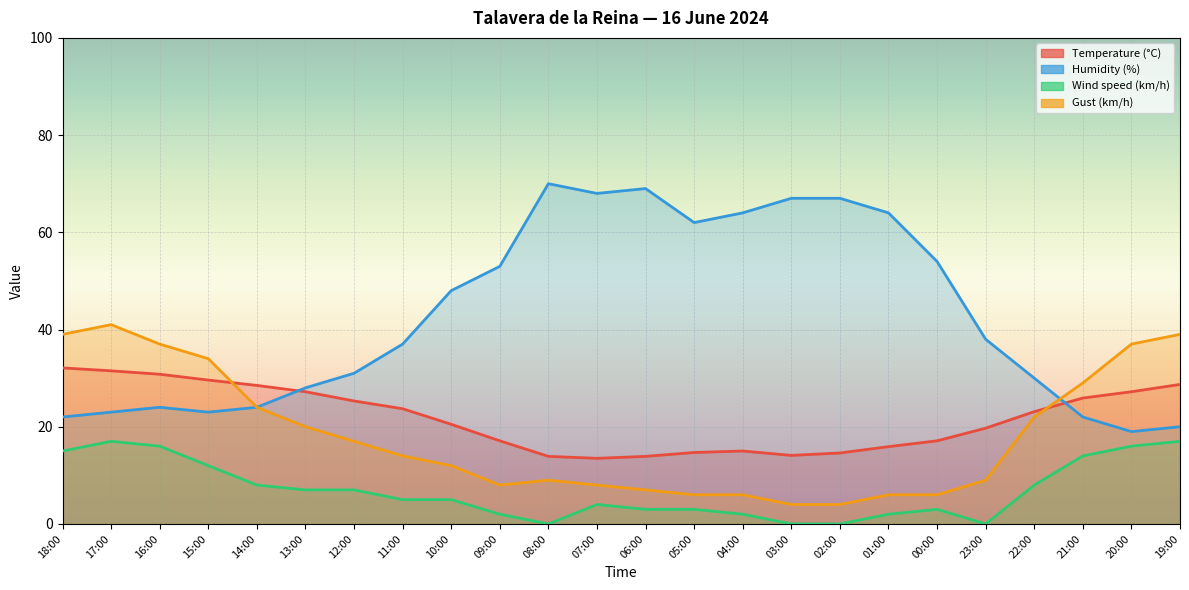

Reading right to left, transcribe all the data shown in this chart.

Temperature (°C): 19:00=28.7	20:00=27.2	21:00=25.9	22:00=23.1	23:00=19.7	00:00=17.1	01:00=15.9	02:00=14.6	03:00=14.1	04:00=15.0	05:00=14.7	06:00=13.9	07:00=13.5	08:00=13.9	09:00=17.1	10:00=20.5	11:00=23.7	12:00=25.3	13:00=27.2	14:00=28.5	15:00=29.6	16:00=30.8	17:00=31.5	18:00=32.1
Humidity (%): 19:00=20.0	20:00=19.0	21:00=22.0	22:00=30.0	23:00=38.0	00:00=54.0	01:00=64.0	02:00=67.0	03:00=67.0	04:00=64.0	05:00=62.0	06:00=69.0	07:00=68.0	08:00=70.0	09:00=53.0	10:00=48.0	11:00=37.0	12:00=31.0	13:00=28.0	14:00=24.0	15:00=23.0	16:00=24.0	17:00=23.0	18:00=22.0
Wind speed (km/h): 19:00=17.0	20:00=16.0	21:00=14.0	22:00=8.0	23:00=0.0	00:00=3.0	01:00=2.0	02:00=0.0	03:00=0.0	04:00=2.0	05:00=3.0	06:00=3.0	07:00=4.0	08:00=0.0	09:00=2.0	10:00=5.0	11:00=5.0	12:00=7.0	13:00=7.0	14:00=8.0	15:00=12.0	16:00=16.0	17:00=17.0	18:00=15.0
Gust (km/h): 19:00=39.0	20:00=37.0	21:00=29.0	22:00=22.0	23:00=9.0	00:00=6.0	01:00=6.0	02:00=4.0	03:00=4.0	04:00=6.0	05:00=6.0	06:00=7.0	07:00=8.0	08:00=9.0	09:00=8.0	10:00=12.0	11:00=14.0	12:00=17.0	13:00=20.0	14:00=24.0	15:00=34.0	16:00=37.0	17:00=41.0	18:00=39.0